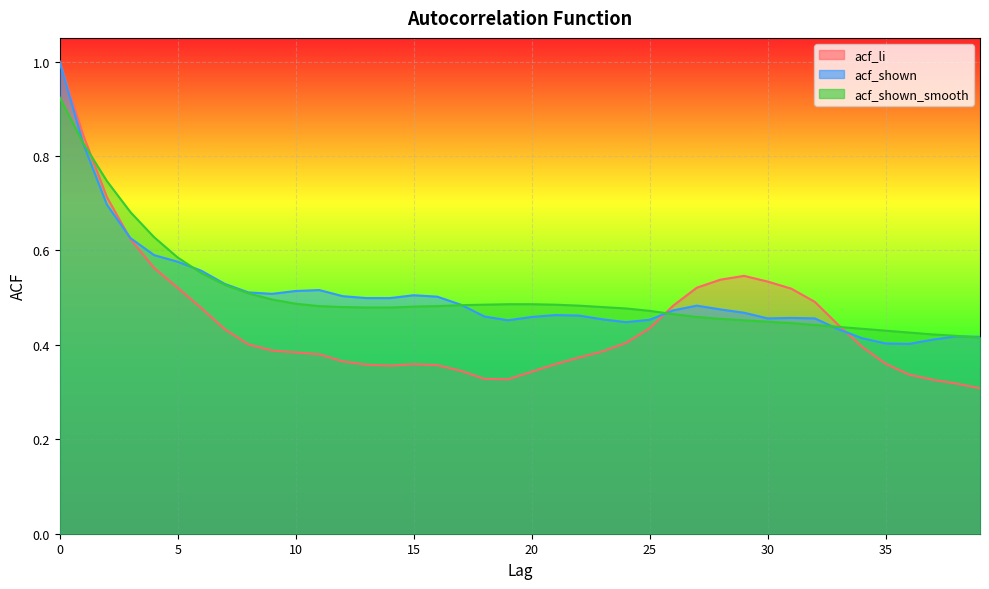

Reading left to right, extract all data points from this chart.

acf_li: 1.0	0.8	0.7	0.6	0.6	0.5	0.5	0.4	0.4	0.4	0.4	0.4	0.4	0.4	0.4	0.4	0.4	0.3	0.3	0.3	0.3	0.4	0.4	0.4	0.4	0.4	0.5	0.5	0.5	0.5	0.5	0.5	0.5	0.4	0.4	0.4	0.3	0.3	0.3	0.3
acf_shown: 1.0	0.8	0.7	0.6	0.6	0.6	0.6	0.5	0.5	0.5	0.5	0.5	0.5	0.5	0.5	0.5	0.5	0.5	0.5	0.5	0.5	0.5	0.5	0.5	0.4	0.5	0.5	0.5	0.5	0.5	0.5	0.5	0.5	0.4	0.4	0.4	0.4	0.4	0.4	0.4
acf_shown_smooth: 0.9	0.8	0.7	0.7	0.6	0.6	0.6	0.5	0.5	0.5	0.5	0.5	0.5	0.5	0.5	0.5	0.5	0.5	0.5	0.5	0.5	0.5	0.5	0.5	0.5	0.5	0.5	0.5	0.5	0.5	0.4	0.4	0.4	0.4	0.4	0.4	0.4	0.4	0.4	0.4